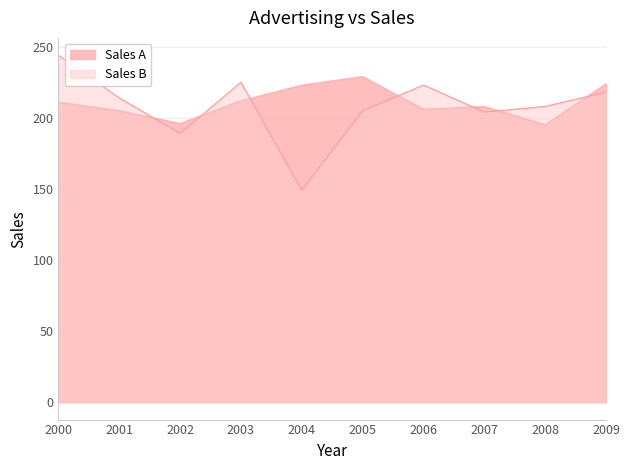

Between which two adjacent categories do Sales A and Sales B first intersect?

2001 and 2002